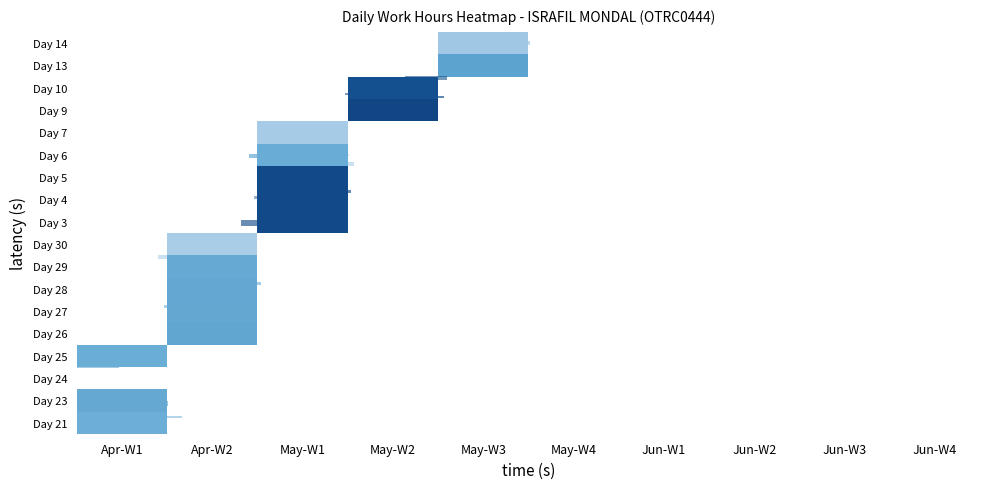

Is it true that Day 28 equals 11.2 at Apr-W2?

True